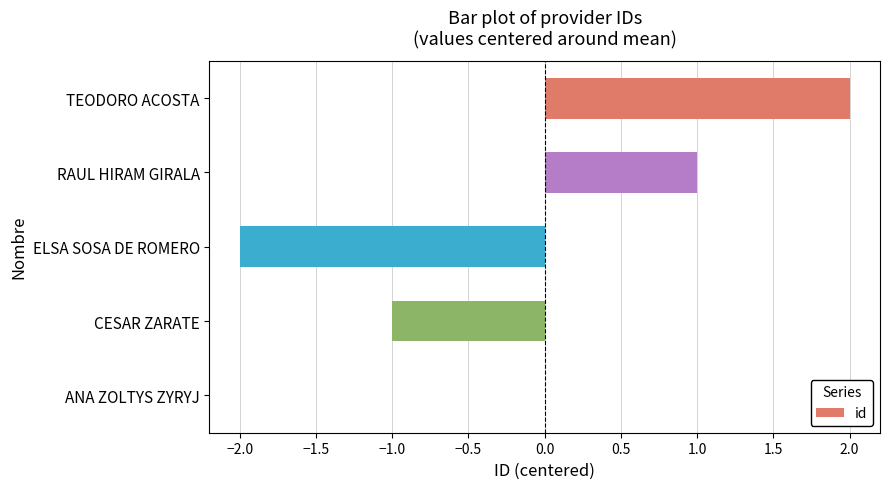

Are the bars grouped side by side (vs. stacked)?

No